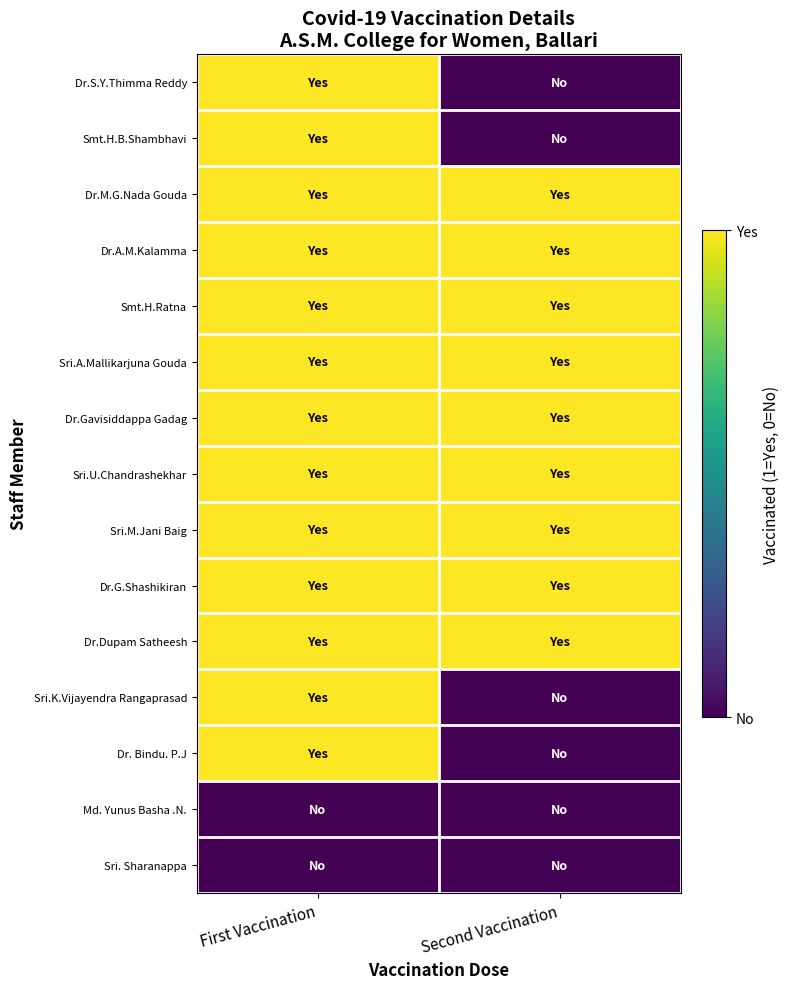

What is the difference between the highest and lowest values at First Vaccination?

1